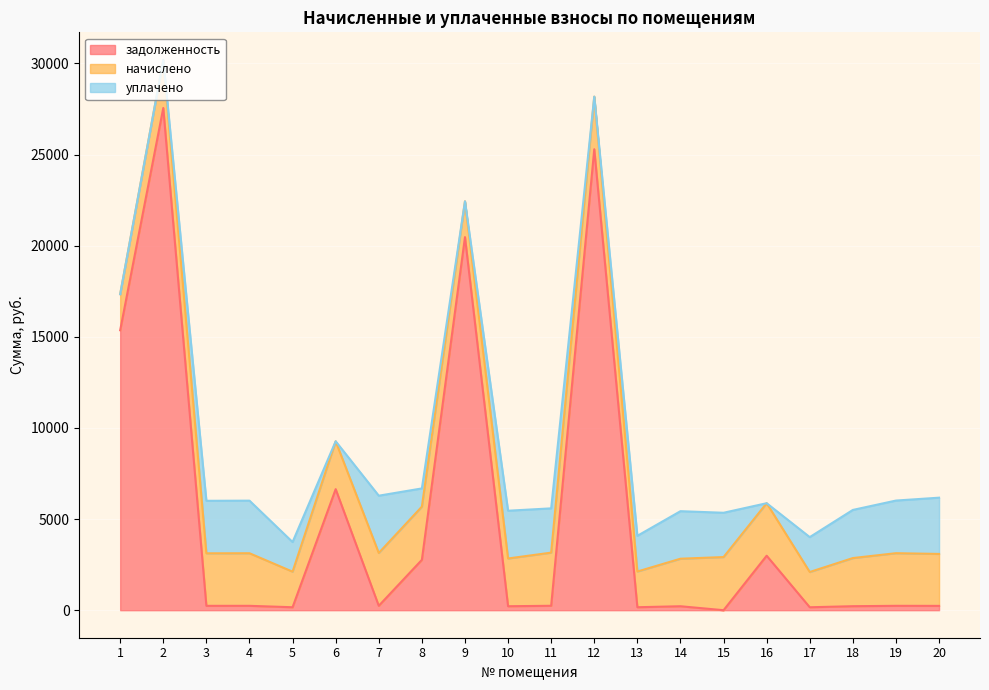

Where does the уплачено series first go above 2429?

3